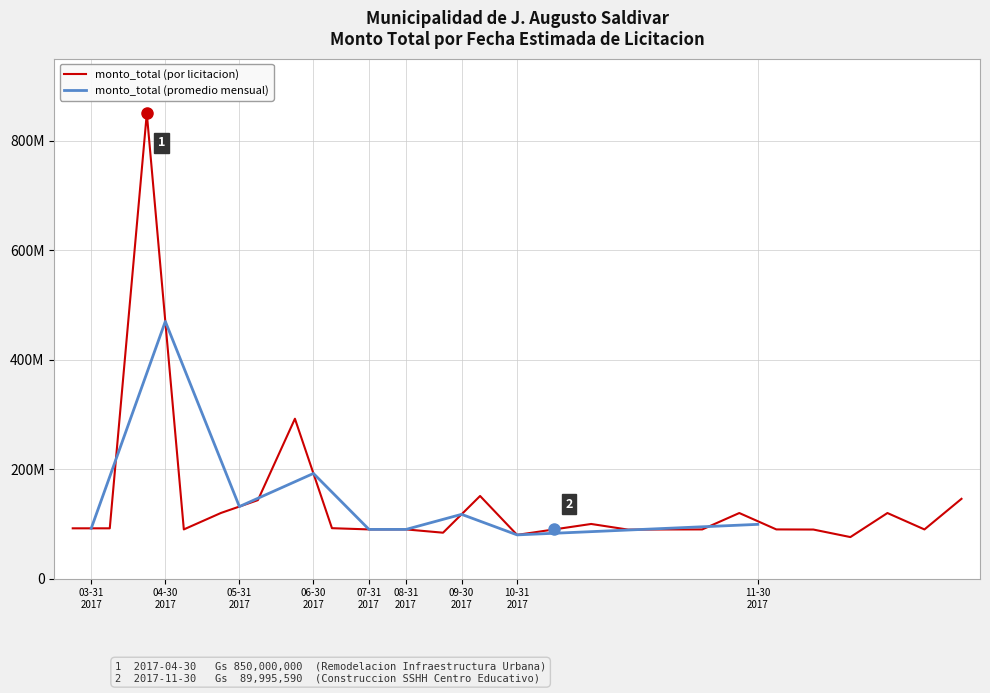

What is the difference between the maximum and second lowest values?

770000000